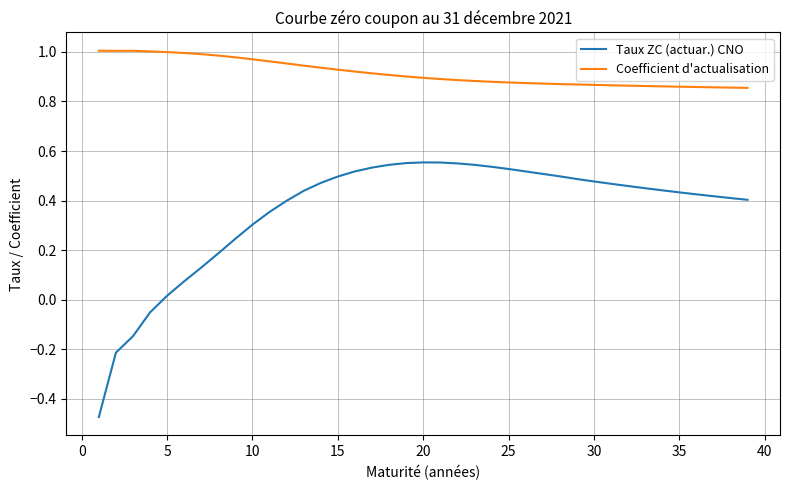

List the series in order of their overall mean, highest first.

Coefficient d'actualisation, Taux ZC (actuar.) CNO